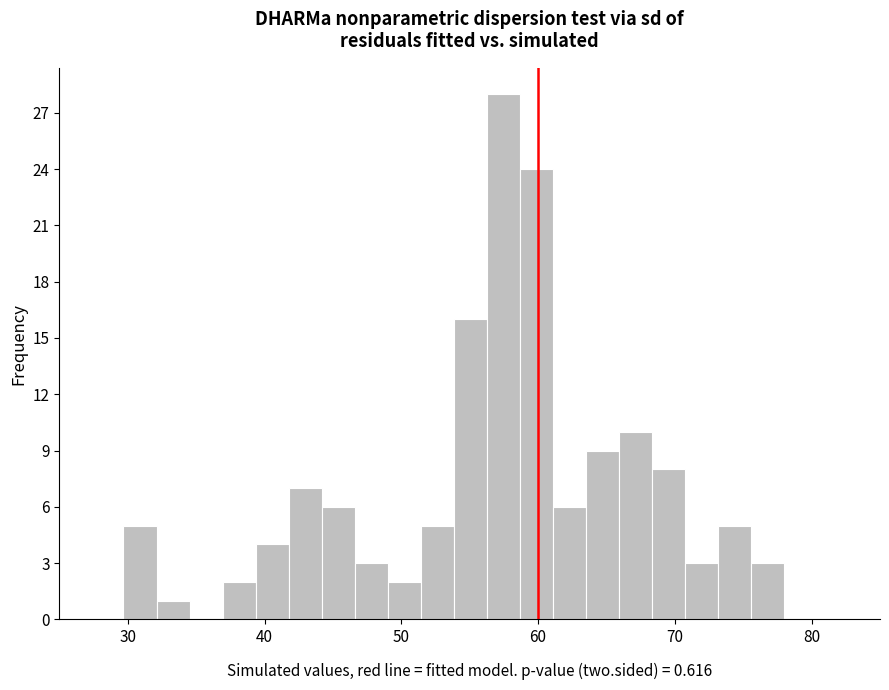

Around what value on the x-axis is the tallest bar? Give the approximate position of its centre, as read against the axis.

57